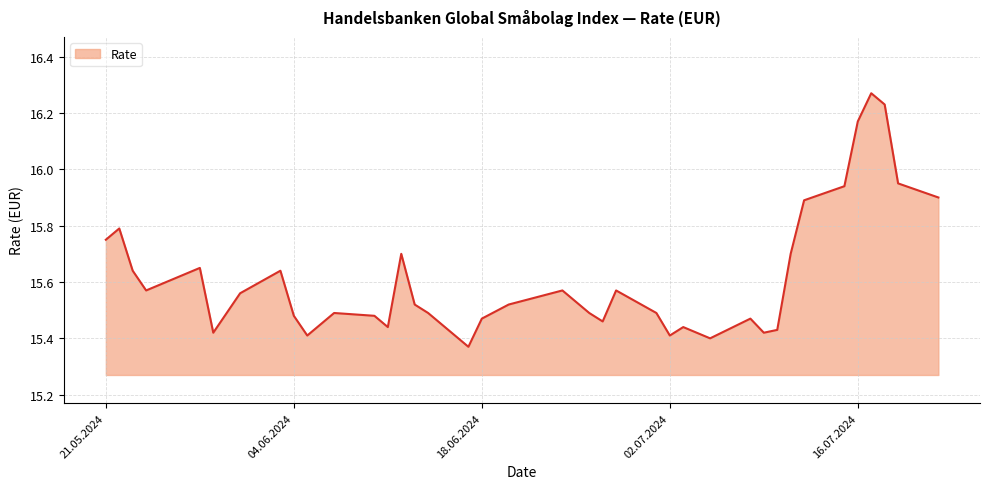

How many lines are shown in the chart?

1